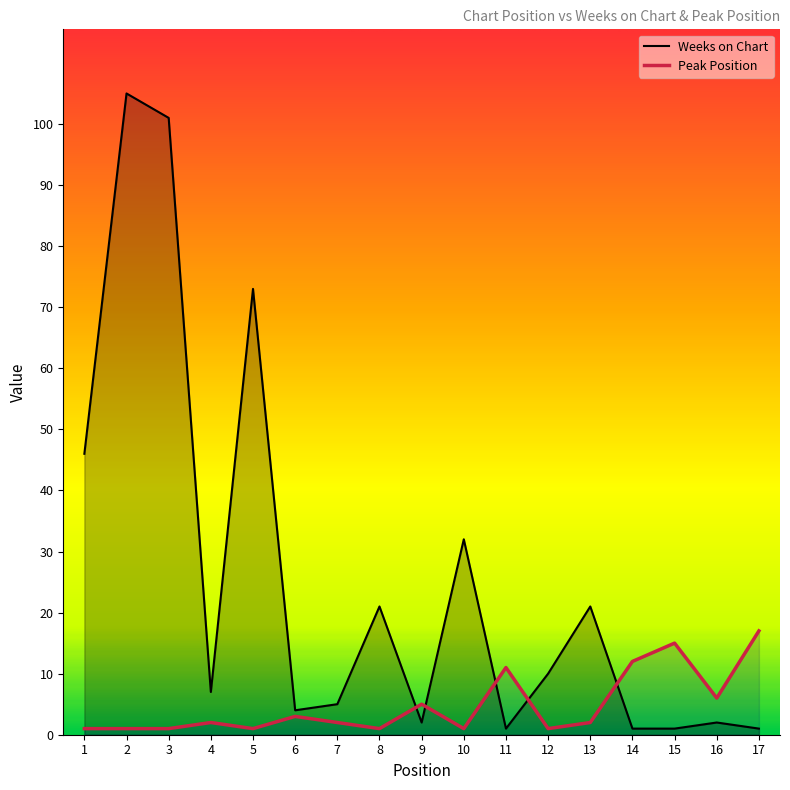

Reading right to left, transcribe all the data shown in this chart.

Weeks on Chart: 1	2	1	1	21	10	1	32	2	21	5	4	73	7	101	105	46
Peak Position: 17	6	15	12	2	1	11	1	5	1	2	3	1	2	1	1	1